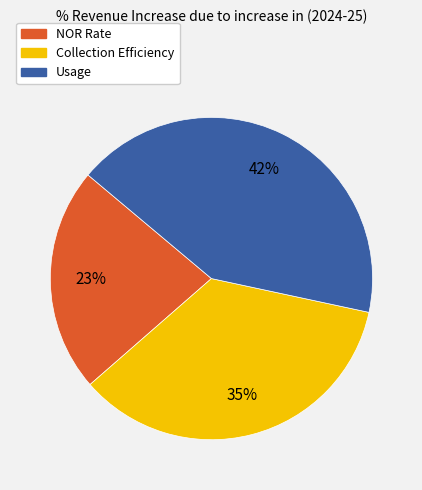

The NOR Rate slice represents 23% of the pie. True or false?

True